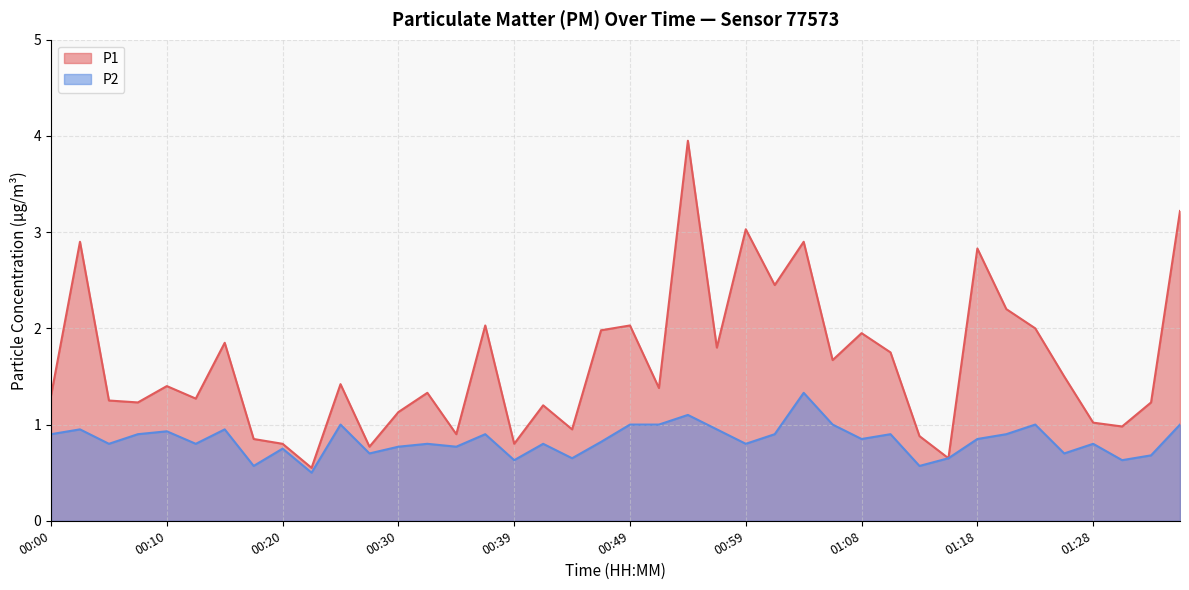

Between 01:21 and 00:13, which is larger?

01:21